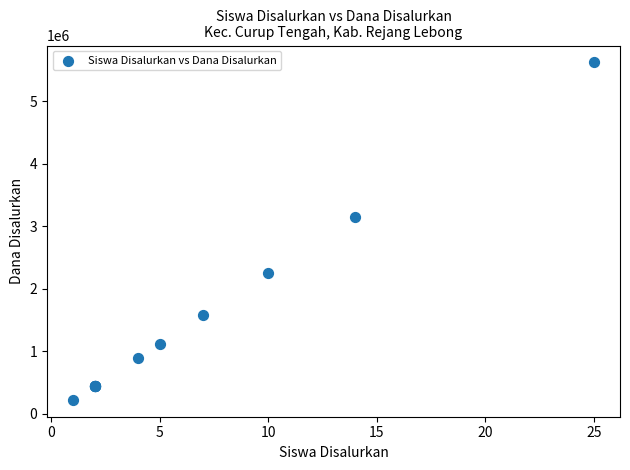

What Y value in the scatter plot is closest to 2925000?

3150000